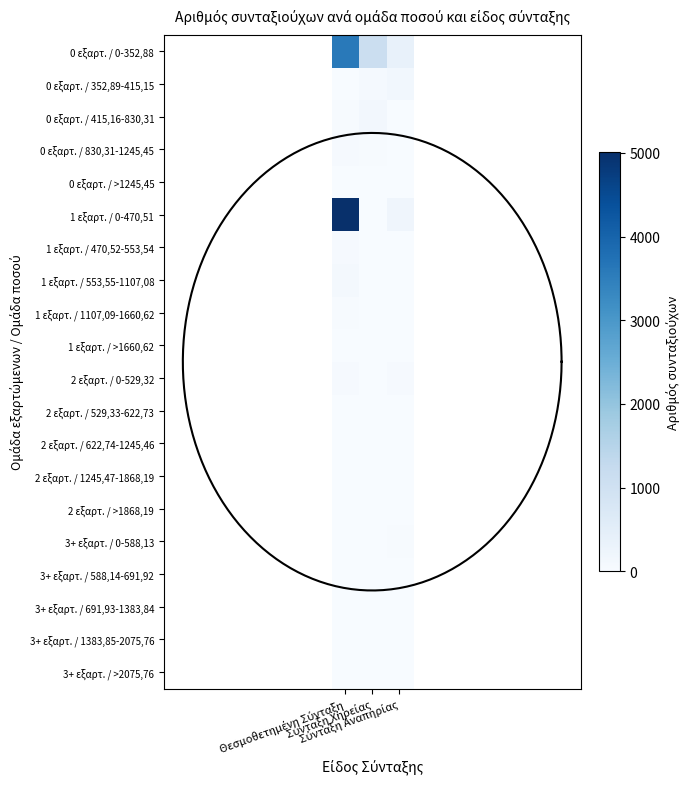

Which label corresponds to the largest value in the chart?

Θεσμοθετημένη Σύνταξη